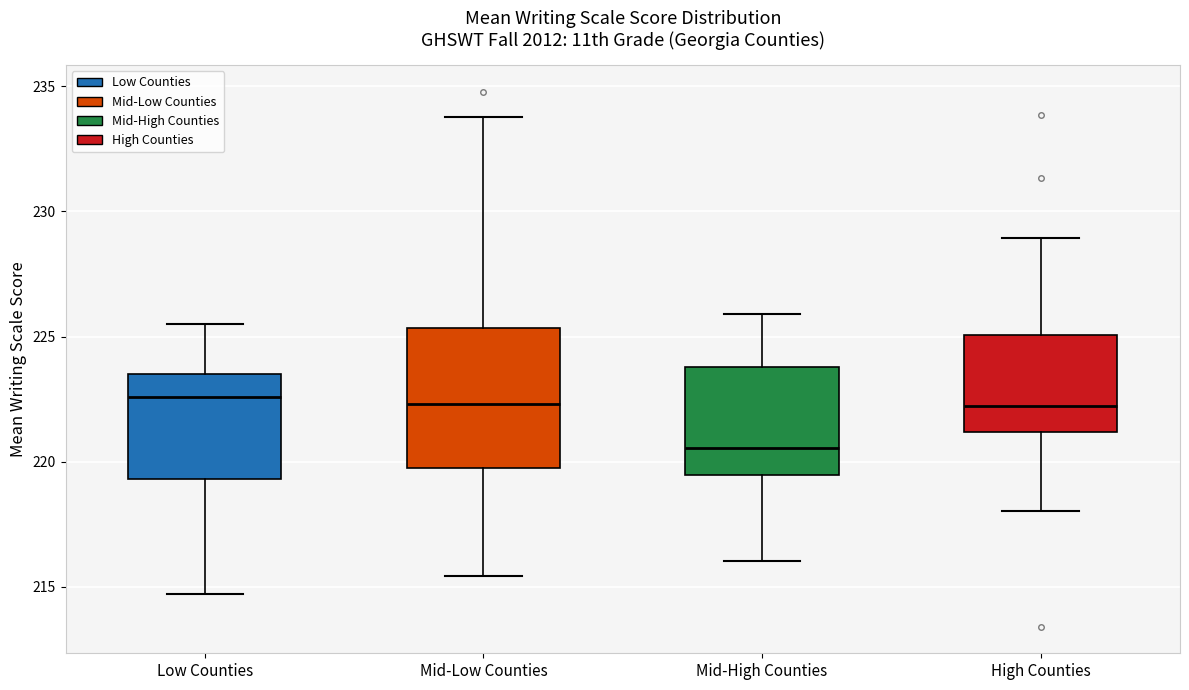

Reading left to right, read every box against the y-axis: the position of its median line, the range the box covers, and the ends of its whiskers. The values are not printed on the chart, so give them approximately, as read against the axis.

Low Counties: median 222.5, box 219.5 to 223.5, whiskers 214.5 to 225.5
Mid-Low Counties: median 222.5, box 219.5 to 225.5, whiskers 215.5 to 234.0
Mid-High Counties: median 220.5, box 219.5 to 224.0, whiskers 216.0 to 226.0
High Counties: median 222.0, box 221.0 to 225.0, whiskers 218.0 to 229.0